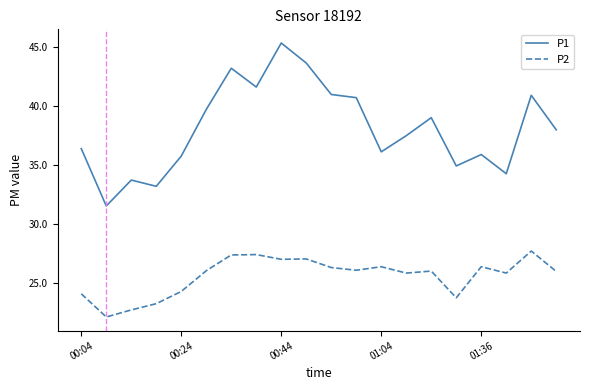

What is the minimum value for P2?

22.1